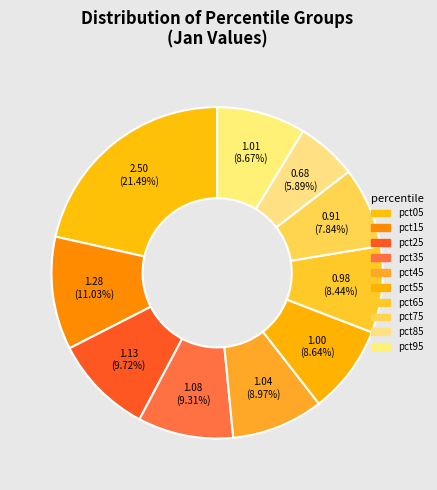

The pct85 slice represents 6% of the pie. True or false?

True